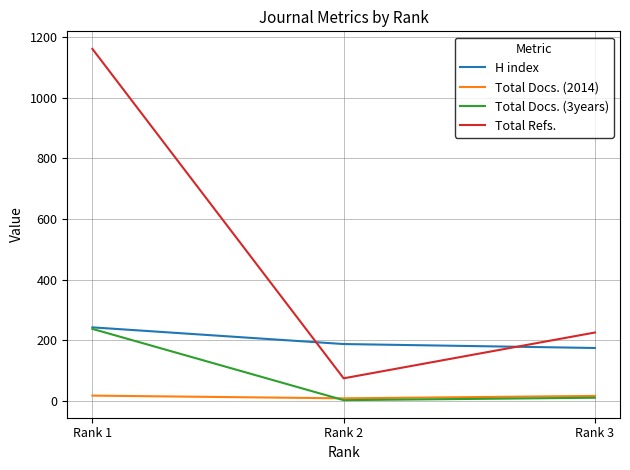

What is the lowest value of the Total Refs. series?

75